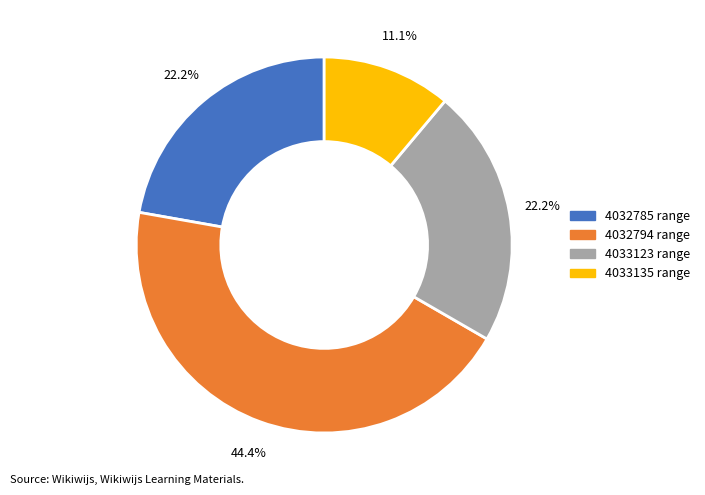

Does any single category account for the majority?

No